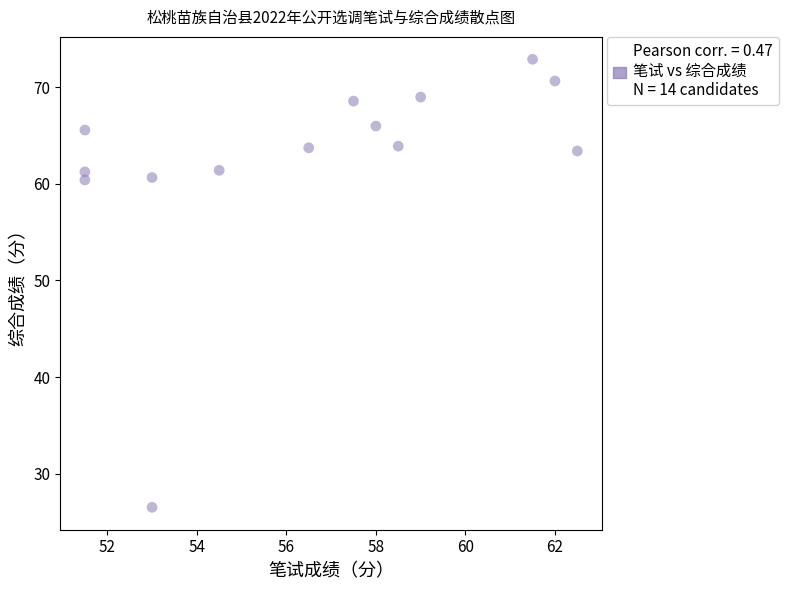

What is the range of X values (max minus min)?

11.0